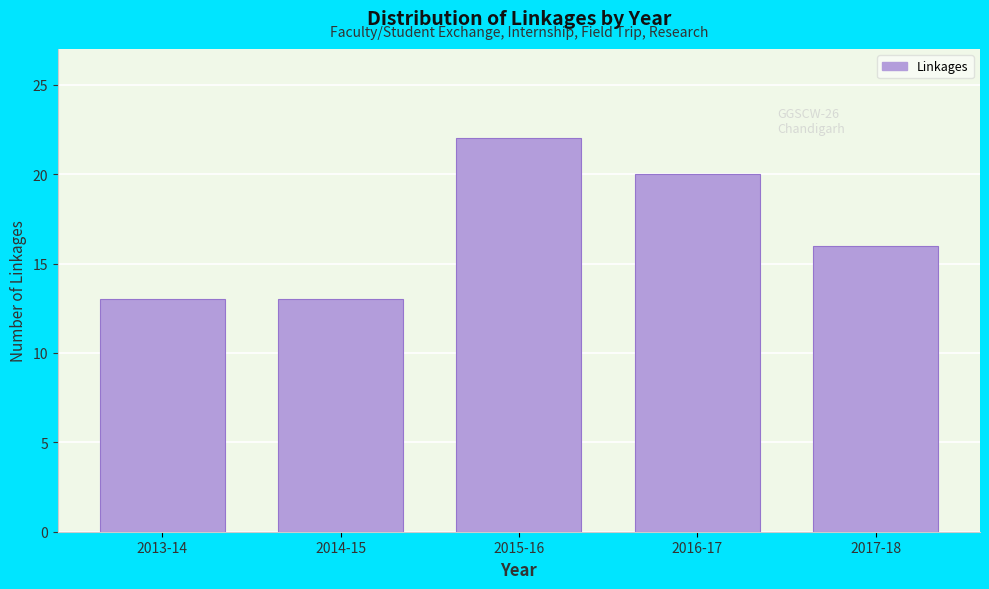

Reading left to right, list all the values displayed in this chart.

2013-14=13	2014-15=13	2015-16=22	2016-17=20	2017-18=16